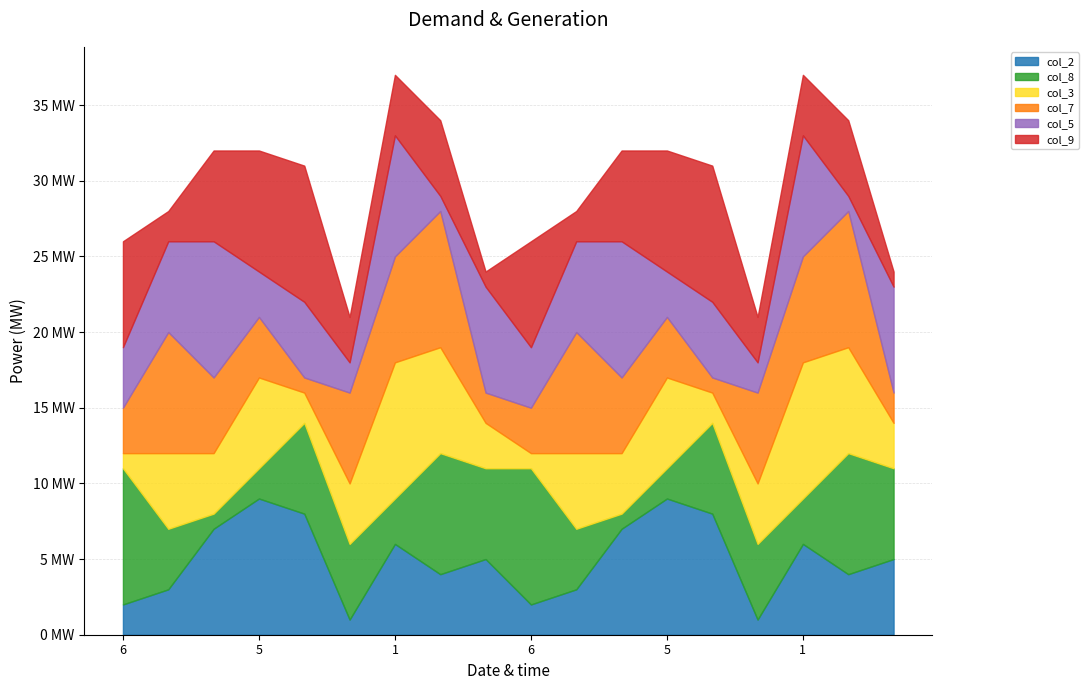

What is the label of the 1st point from the left?

6